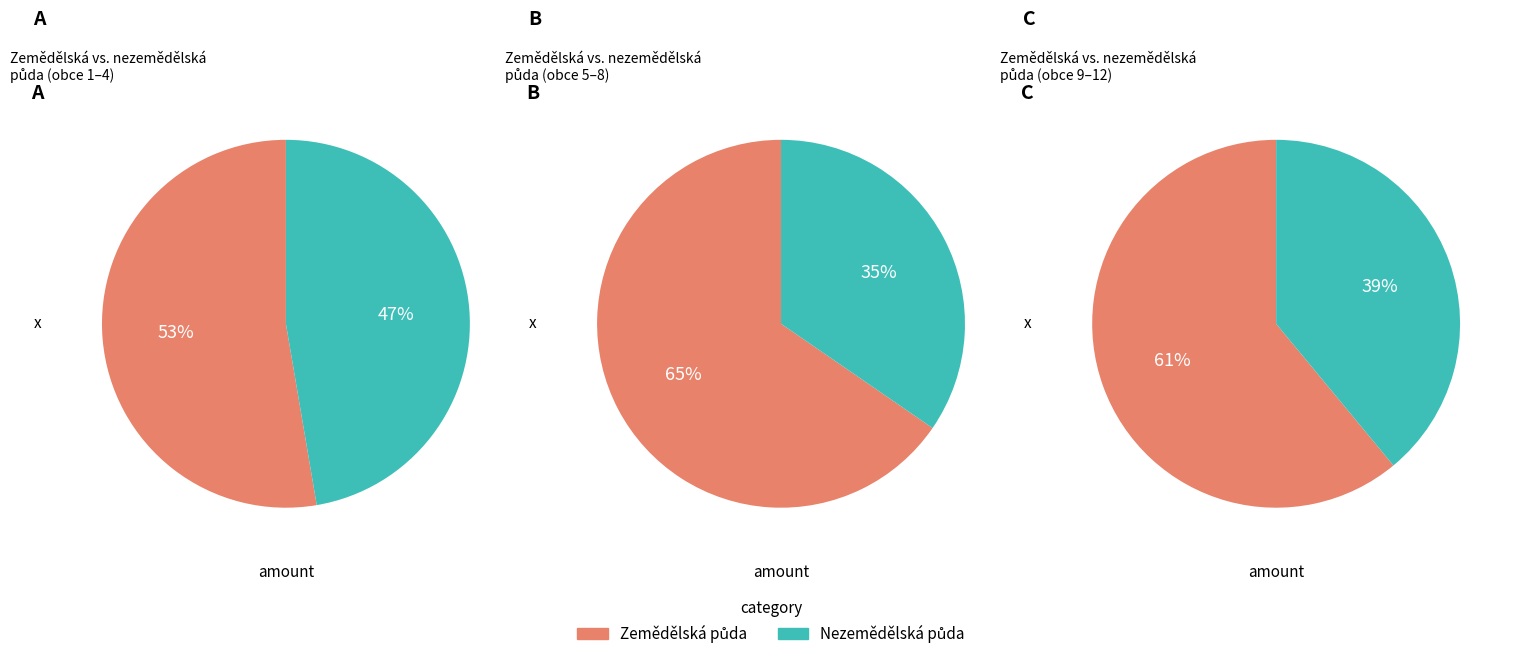

True or false: Čáslavsko accounts for 24% of the total.

False